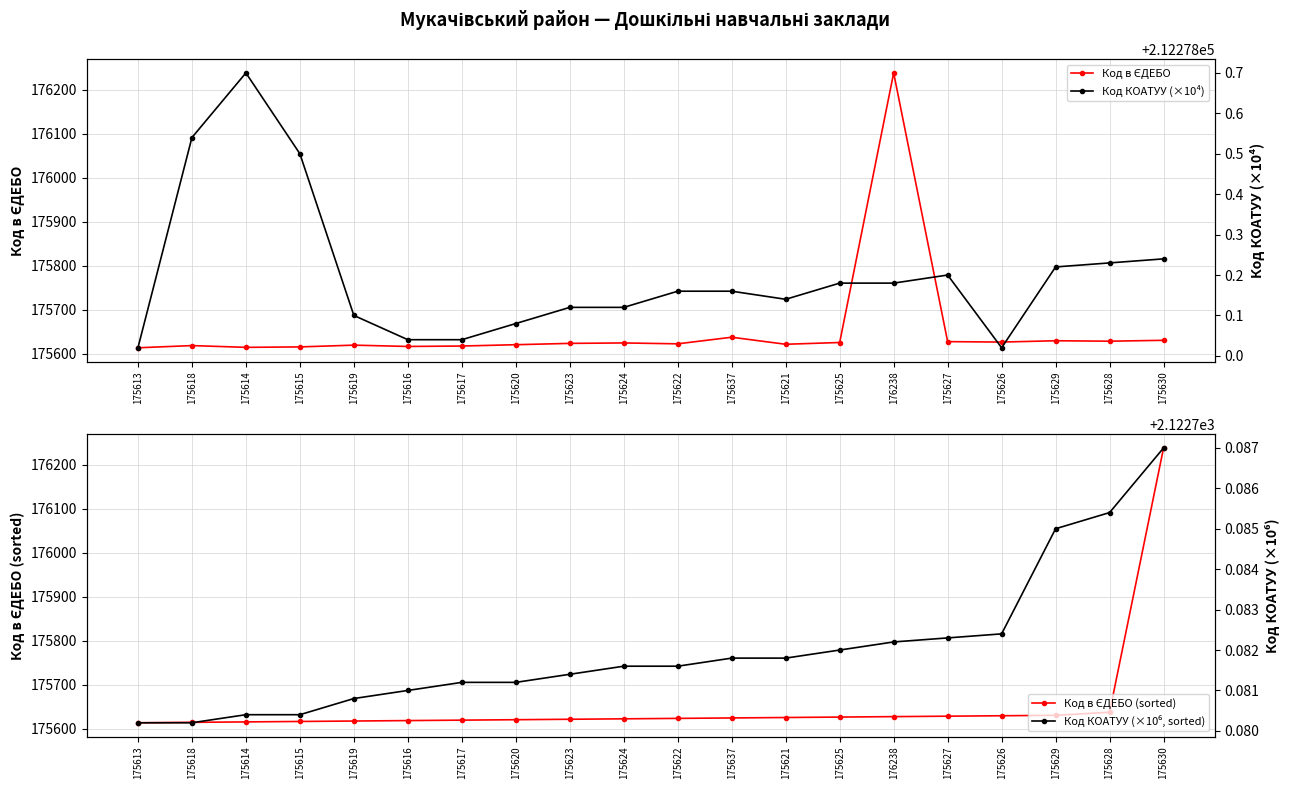

Is the value of Код КОАТУУ (×10⁴) at 175616 greater than the value of Код КОАТУУ (×10⁶, sorted) at 175619?

Yes